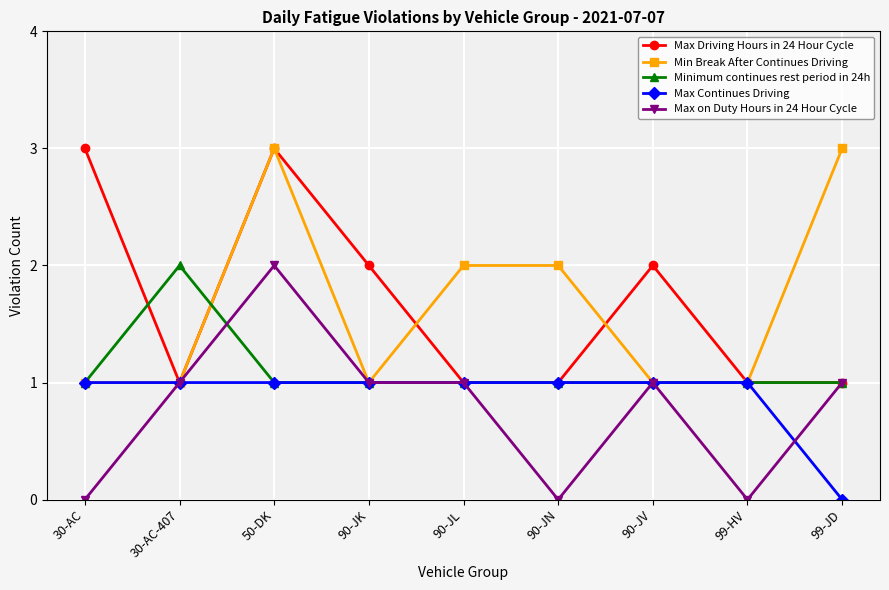

Count the Min Break After Continues Driving values in the range 1 to 2.

7